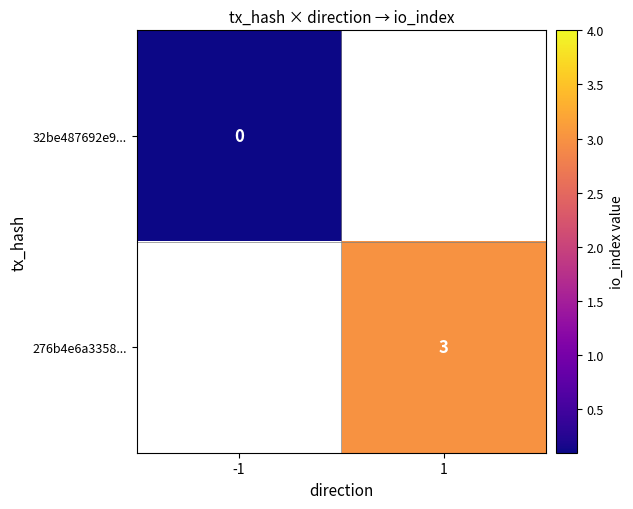

True or false: 276b4e6a3358... has a value of 3 at 1.

True